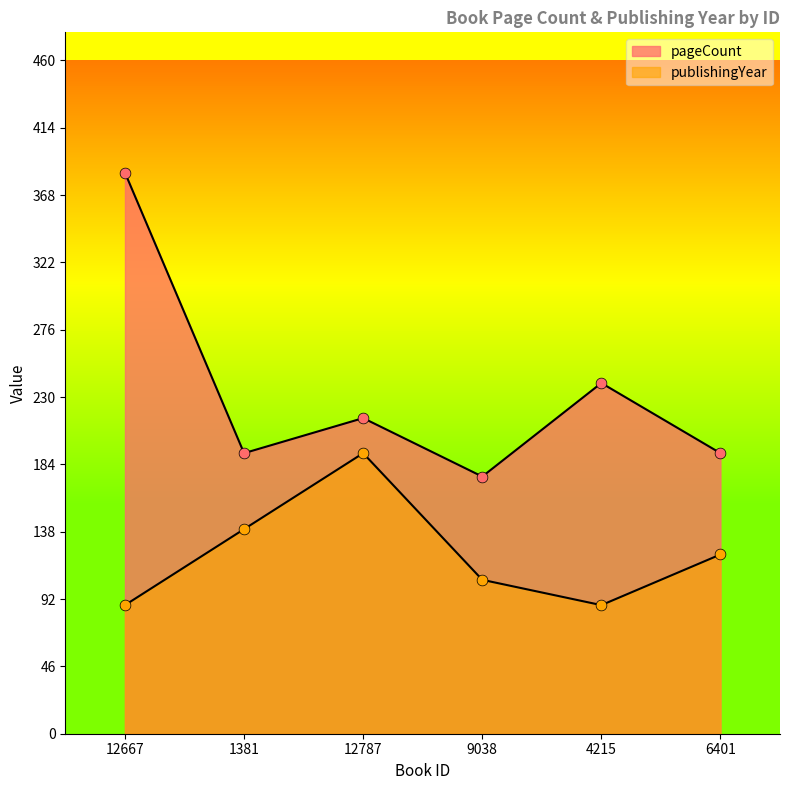

What is the total value across all series at 12787?

408.0